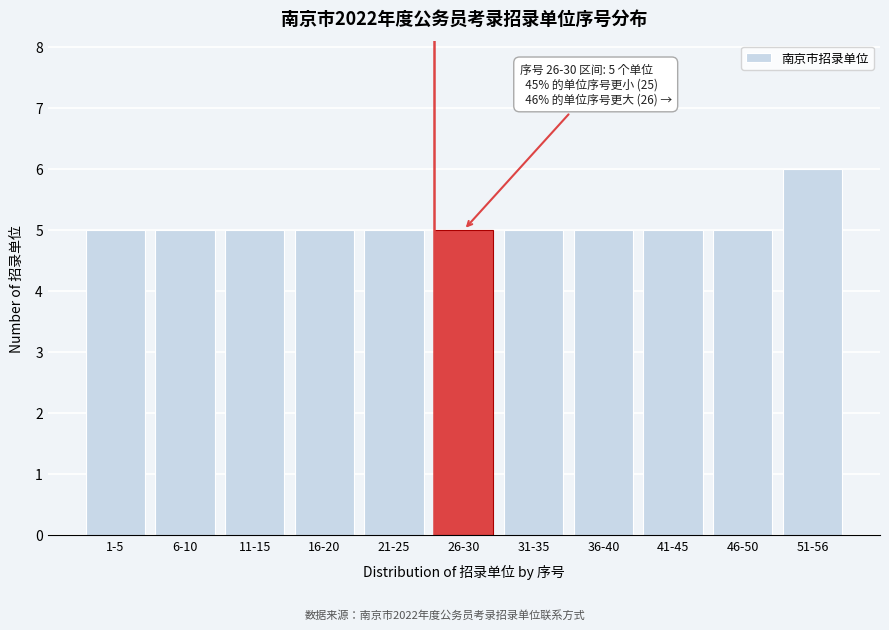

Reading left to right, what are all the values shown in this chart?

5	5	5	5	5	5	5	5	5	5	6